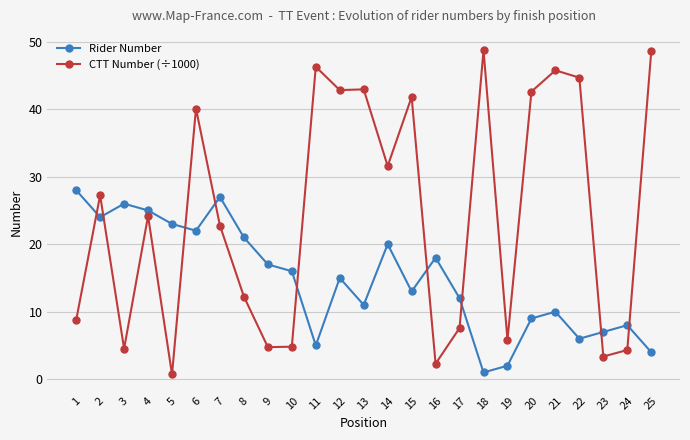

Which series changed the most between 3 and 15?

CTT Number (÷1000)